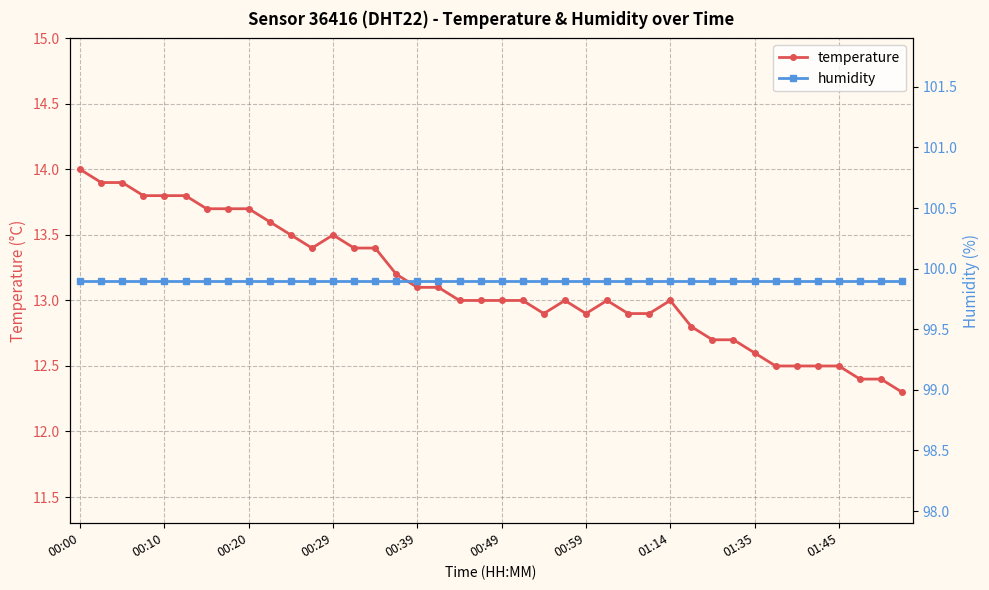

The value of temperature at 00:29 is 4.2. True or false?

False